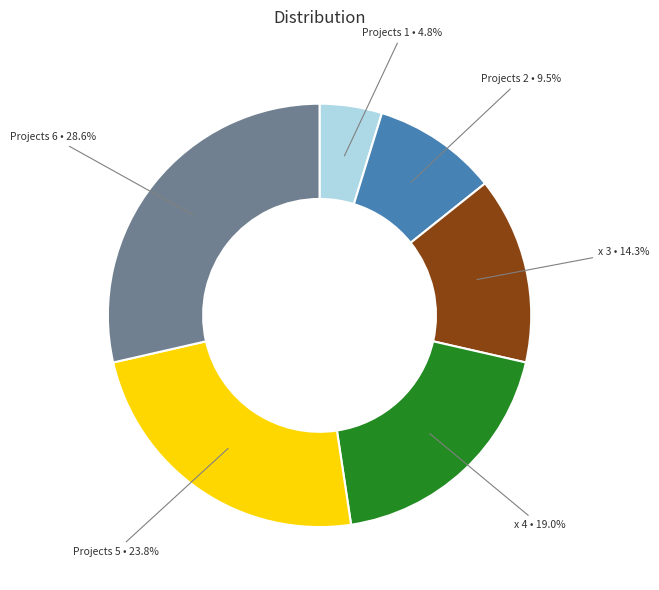

Is there a majority slice in this chart?

No